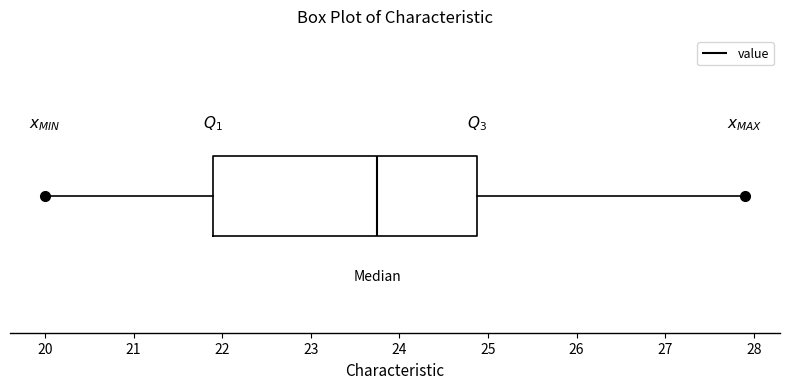

Transcribe this box plot: give where the median line is, the range the box spans, and where the two whiskers end, as read against the x-axis. The values are not printed on the chart, so give them approximately, as read against the axis.

median 23.8, box 21.9 to 24.9, whiskers 20.0 to 27.9